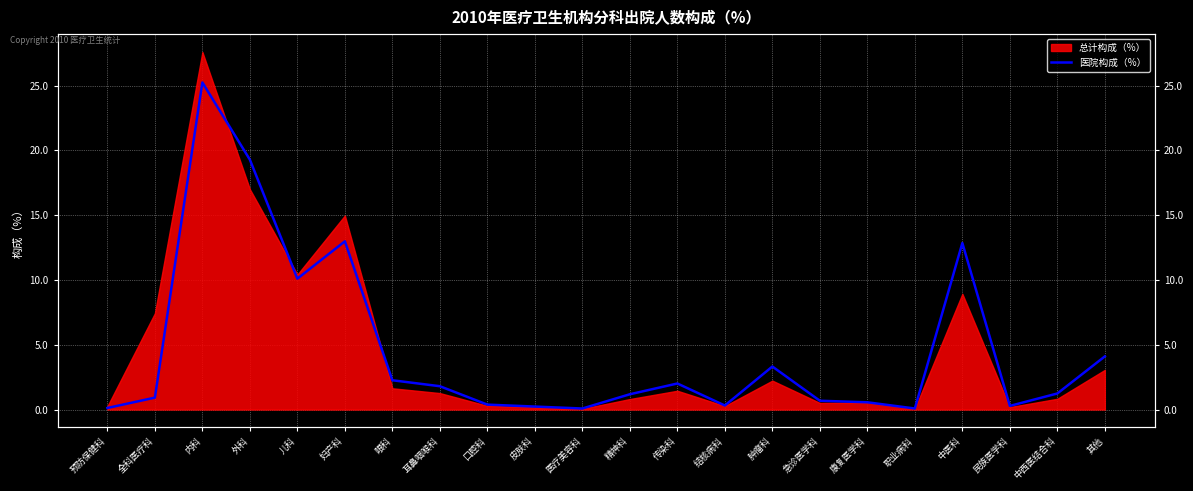

The value at 传染科 is 2.0. True or false?

True